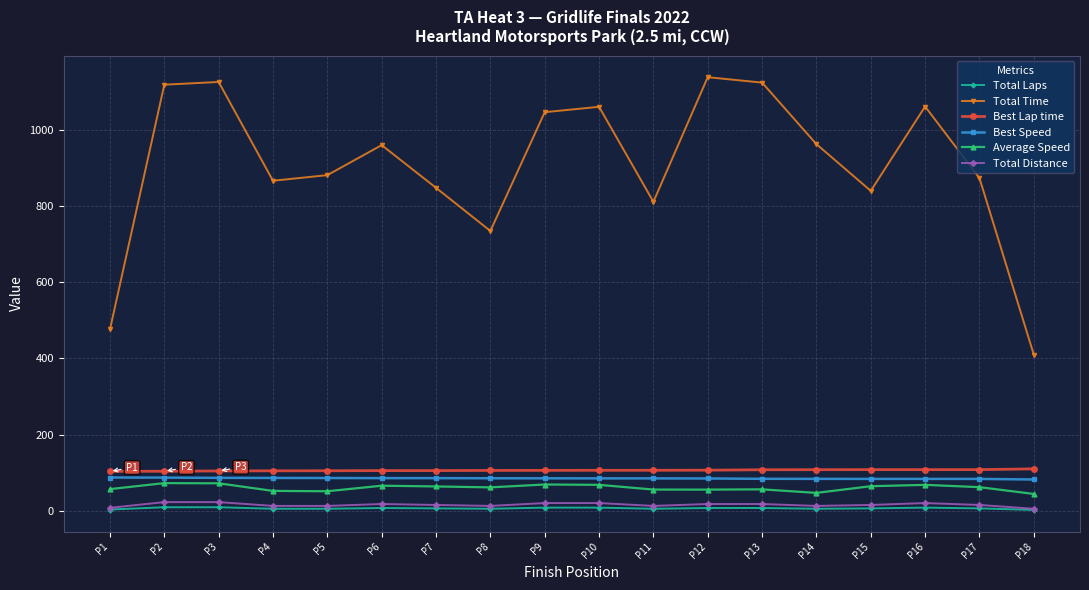

What are all the series names shown in the legend?

Total Laps, Total Time, Best Lap time, Best Speed, Average Speed, Total Distance